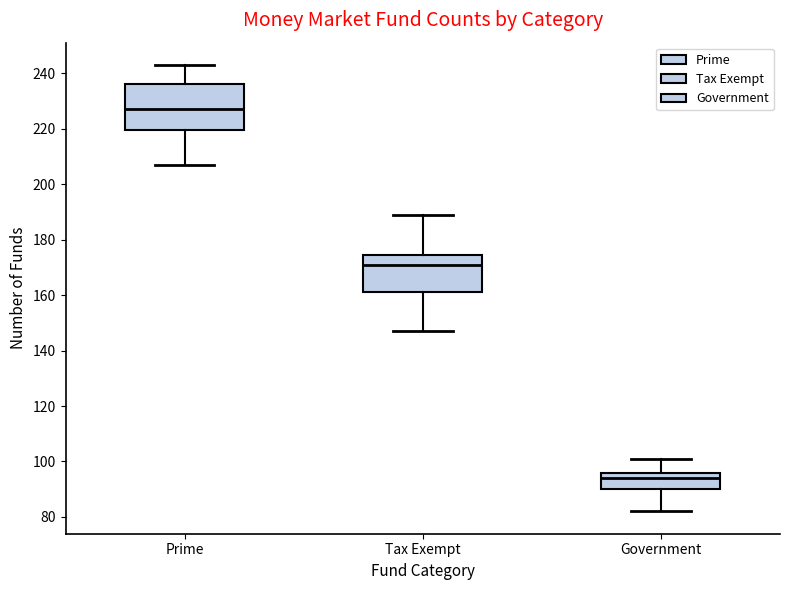

Which box's median line is the highest?

Prime